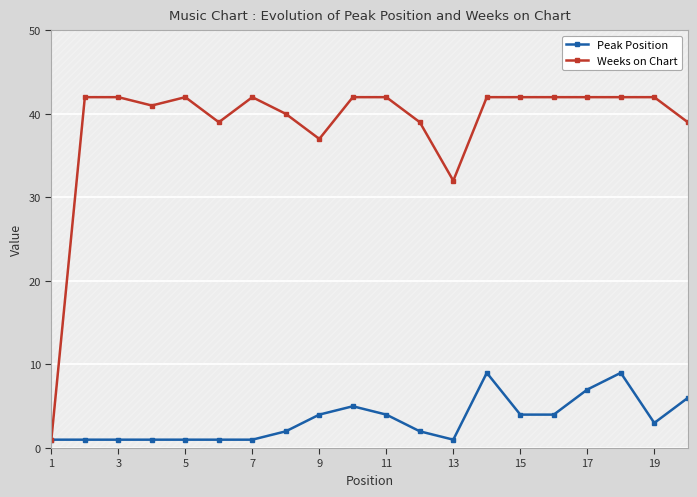

What is the difference between the maximum and minimum values in the Peak Position series?

8